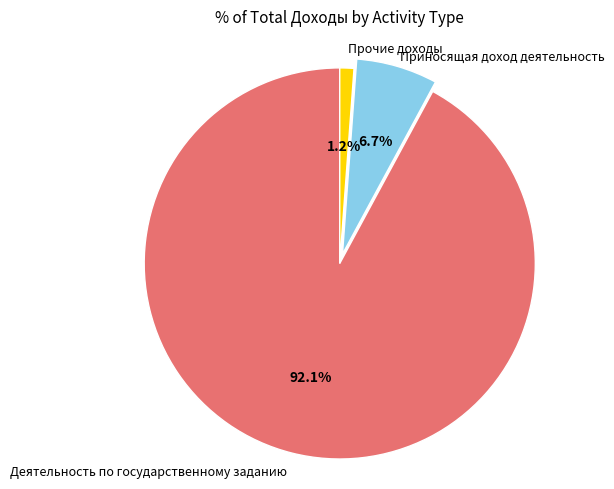

Which has a higher value, Приносящая доход деятельность or Прочие доходы?

Приносящая доход деятельность